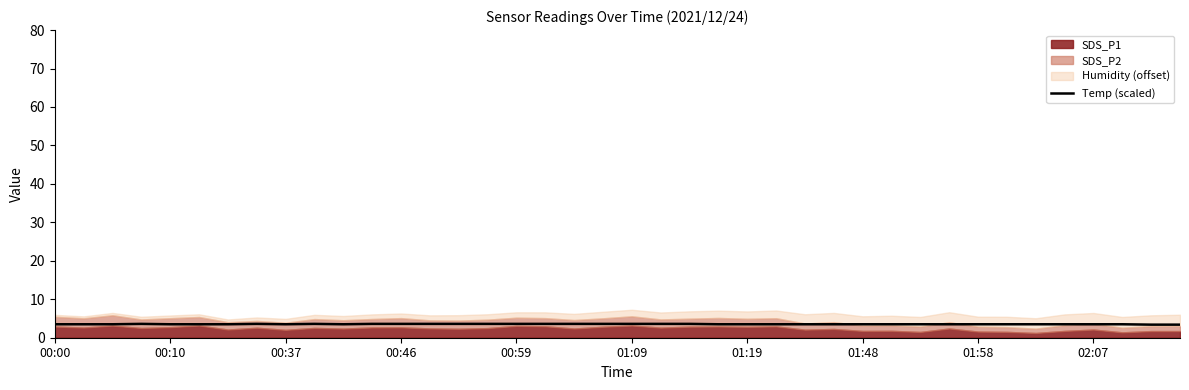

Reading left to right, list all the values displayed in this chart.

3.5	3.5	3.5	3.6	3.5	3.5	3.5	3.6	3.5	3.6	3.5	3.6	3.6	3.6	3.6	3.6	3.6	3.6	3.6	3.6	3.6	3.6	3.6	3.5	3.5	3.5	3.5	3.5	3.5	3.5	3.5	3.5	3.5	3.5	3.5	3.5	3.5	3.5	3.4	3.4